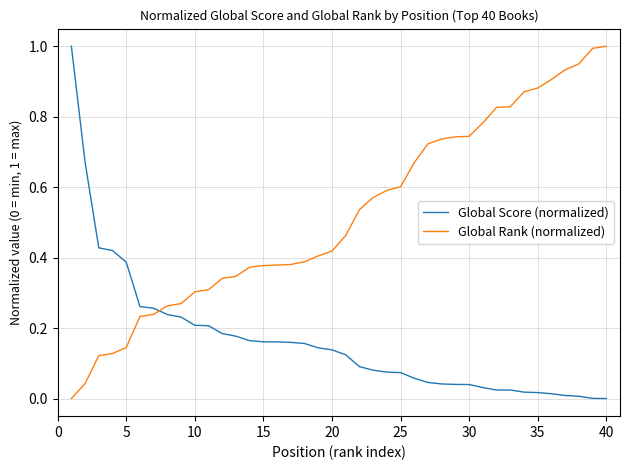

Which series has the largest total across all categories?

Global Rank (normalized)